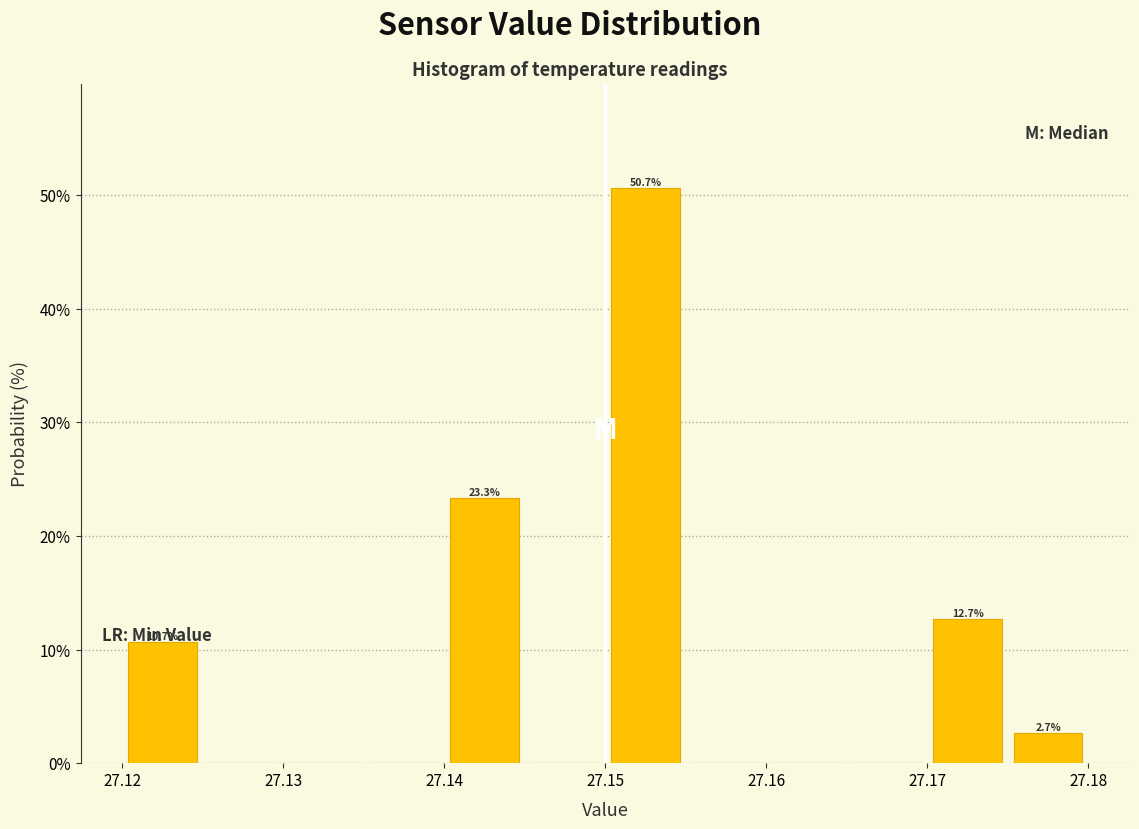

Over which range of the x-axis is the bar tallest?

27.150 to 27.155